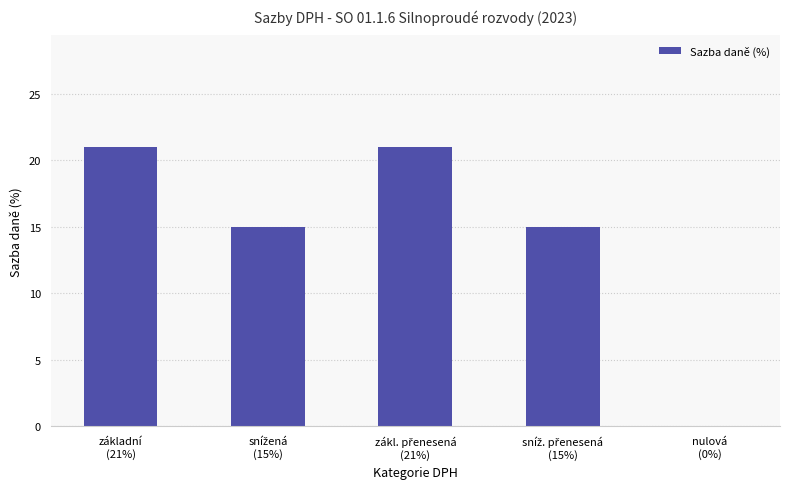

What is the sum of all values?

72